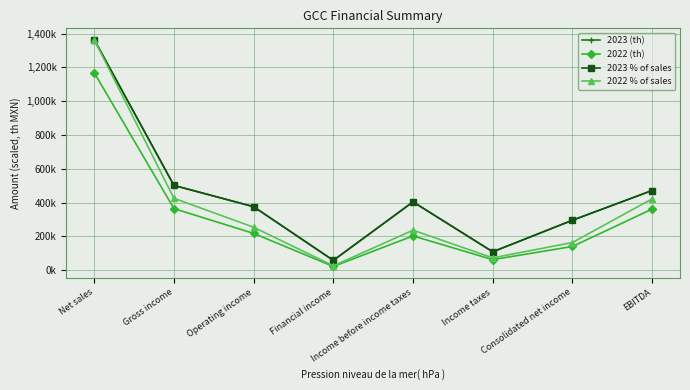

What is the total value across all series at Financial income?

163886.0